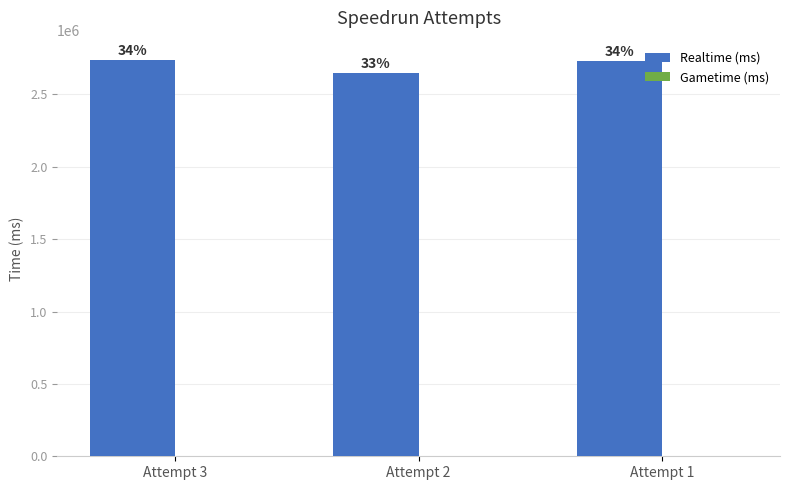

How many bars are there in total?

3